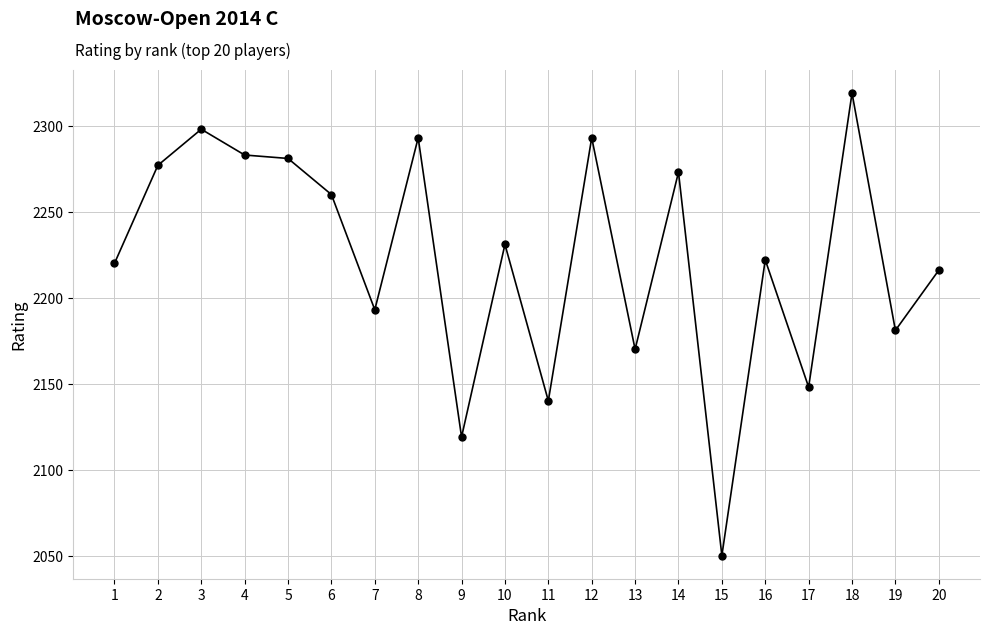

Is it true that the value at 18 is 3510?

False